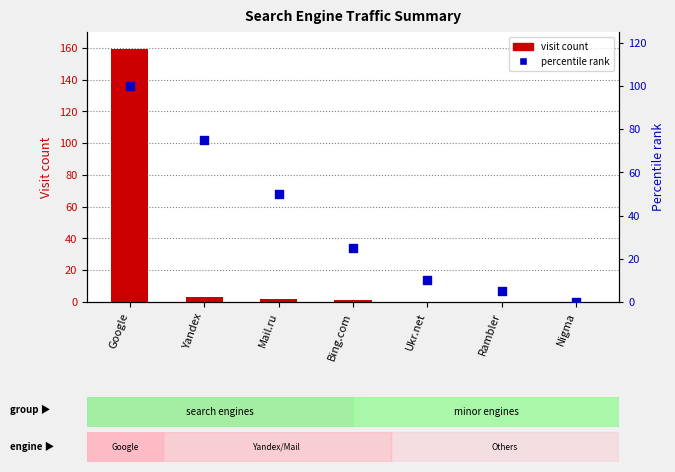

What is the total value across all series at Ukr.net?

10